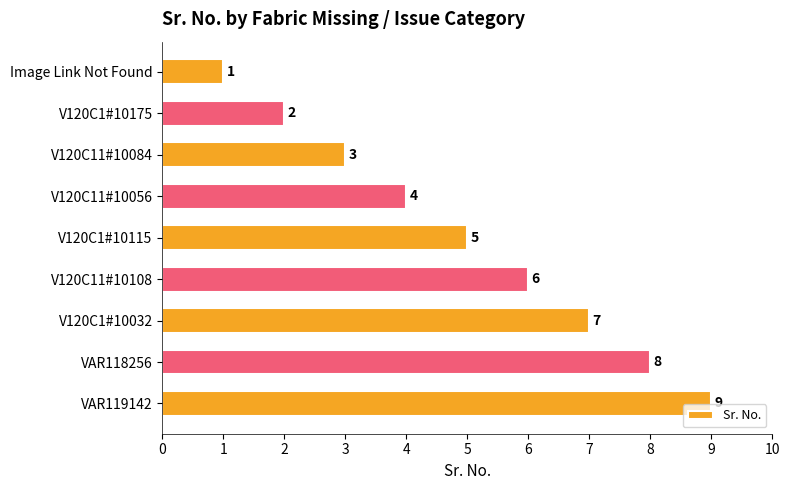

How many data points does each series have?

9